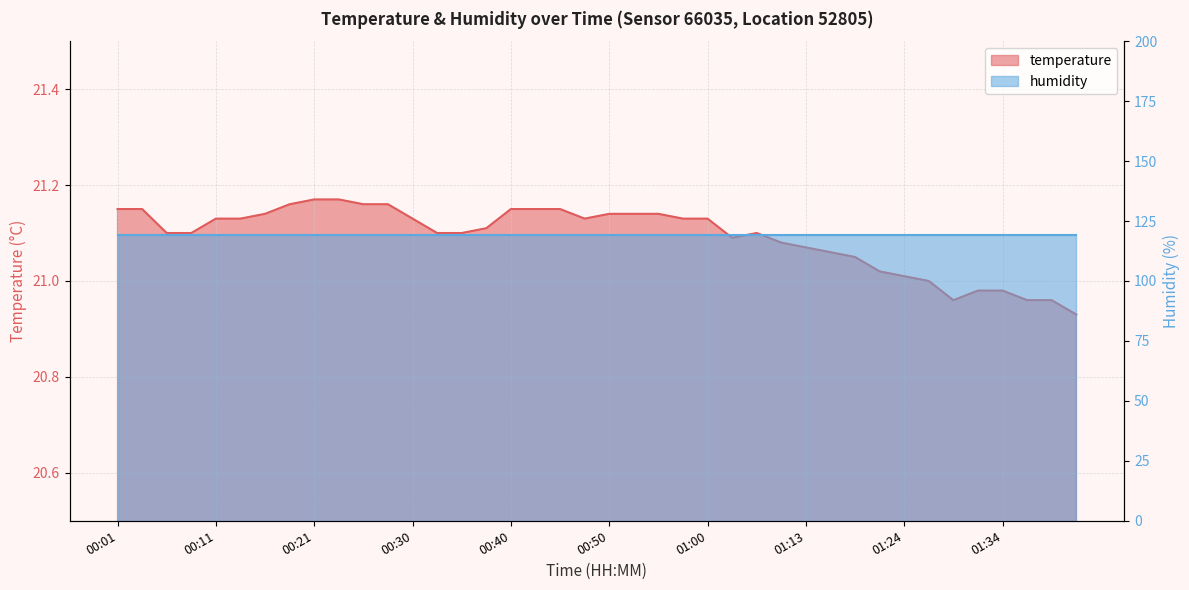

What is the average value?

21.1